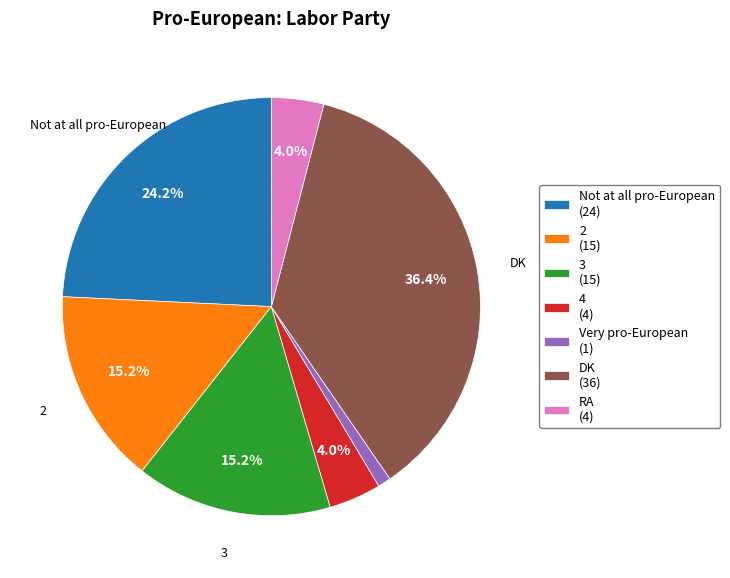

Is it true that DK is 36% of the pie?

True